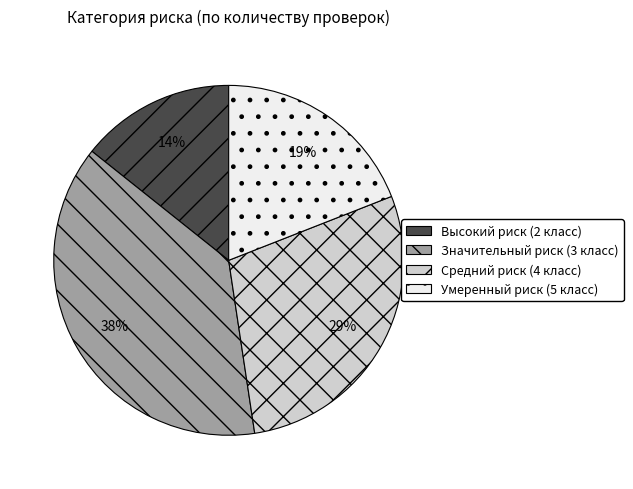

To the nearest percent, what is the difference between the Значительный риск (3 класс) and Высокий риск (2 класс) slice percentages?

24%